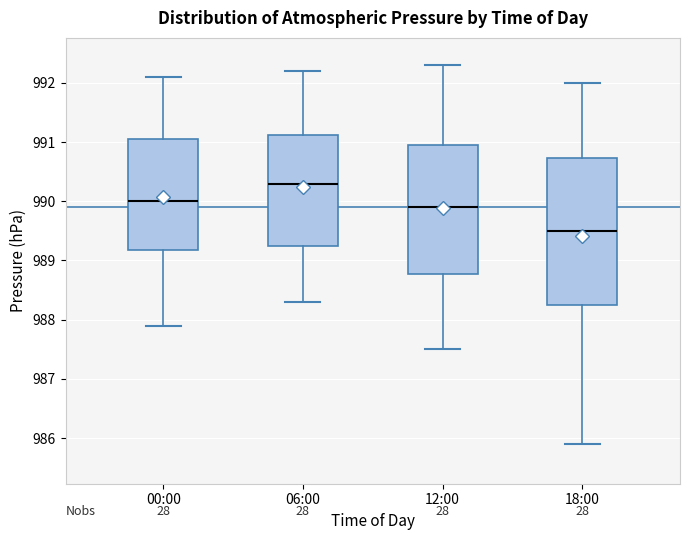

Which box is the tallest, from its lower edge to its upper edge?

18:00